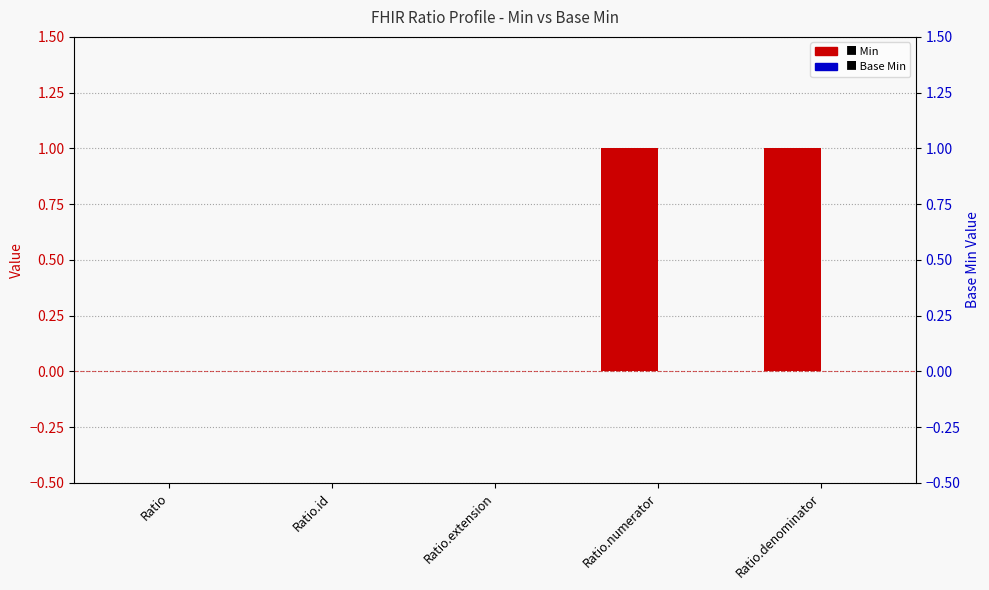

At which label is Base Min closest to 0?

Ratio